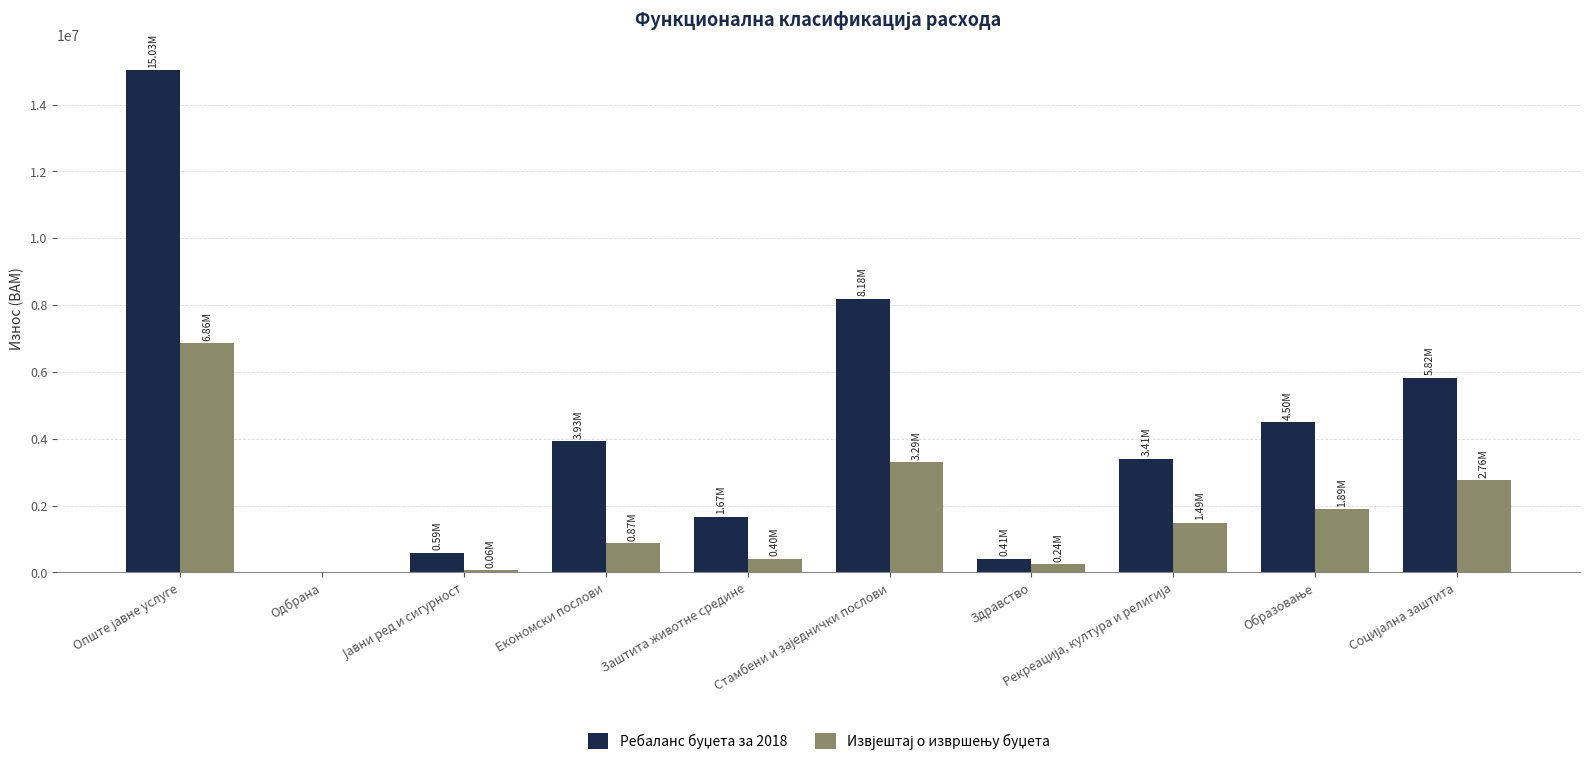

Are the bars grouped side by side (vs. stacked)?

Yes